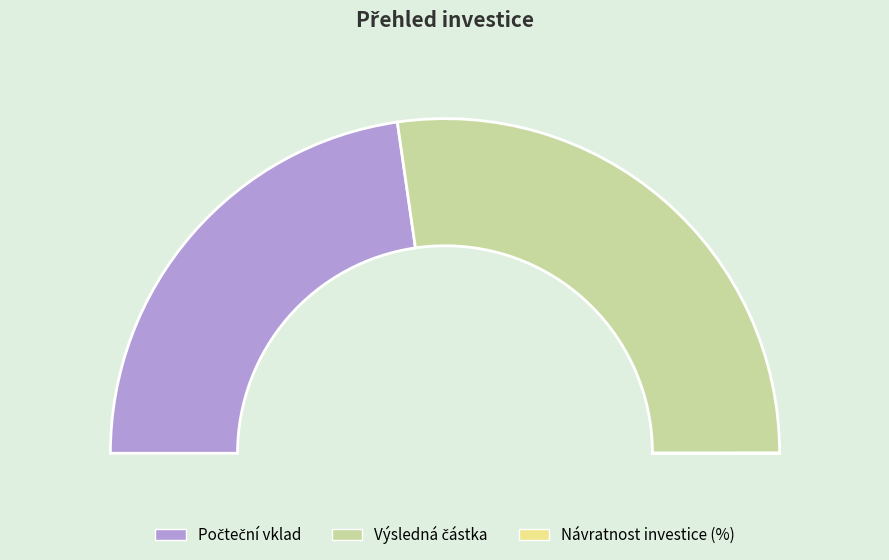

How many slices are in this pie chart?

3